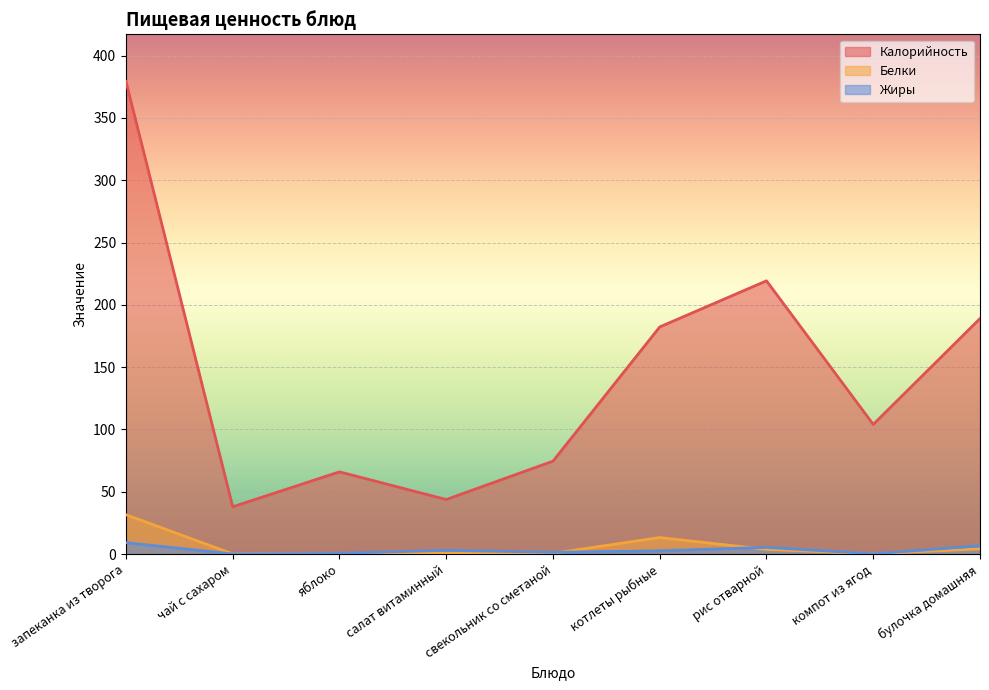

Reading left to right, list all the values displayed in this chart.

Калорийность: запеканка из творога=379.2	чай с сахаром=38.0	яблоко=66.0	салат витаминный=43.8	свекольник со сметаной=74.6	котлеты рыбные=182.3	рис отварной=219.3	компот из ягод=104.1	булочка домашняя=189.0
Белки: запеканка из творога=31.6	чай с сахаром=0.2	яблоко=0.6	салат витаминный=0.7	свекольник со сметаной=0.6	котлеты рыбные=13.3	рис отварной=3.8	компот из ягод=0.2	булочка домашняя=4.2
Жиры: запеканка из творога=9.2	чай с сахаром=0.1	яблоко=0.6	салат витаминный=3.1	свекольник со сметаной=1.4	котлеты рыбные=2.7	рис отварной=5.4	компот из ягод=0.2	булочка домашняя=6.7